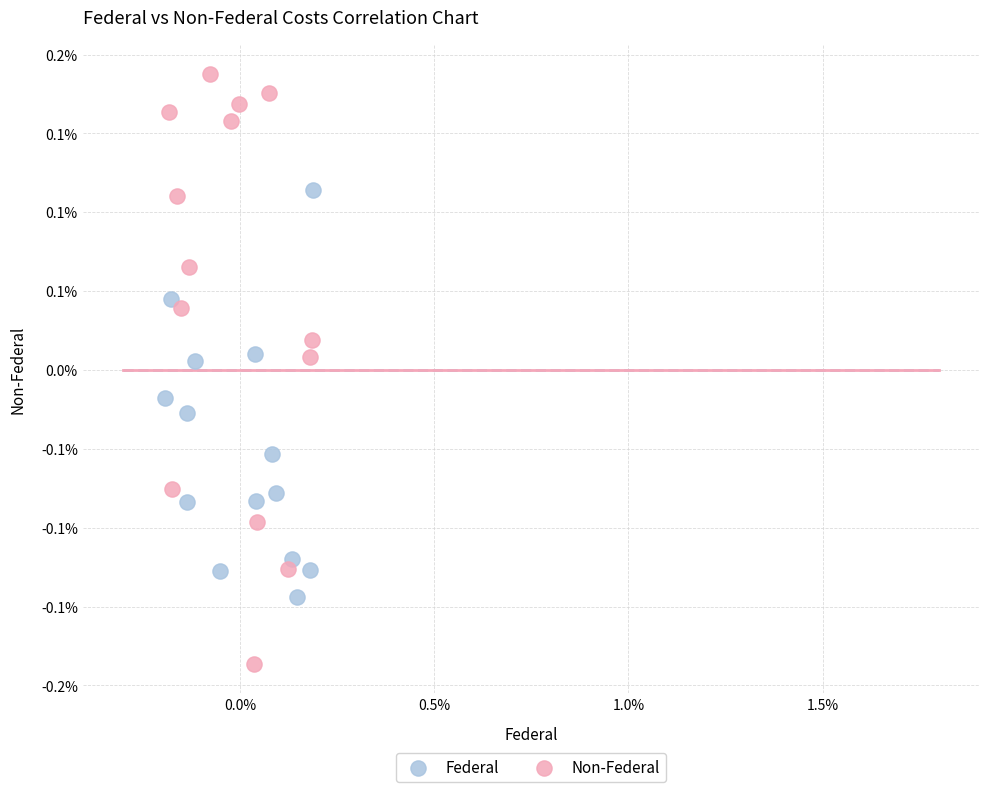

What are all the series names shown in the legend?

Federal, Non-Federal